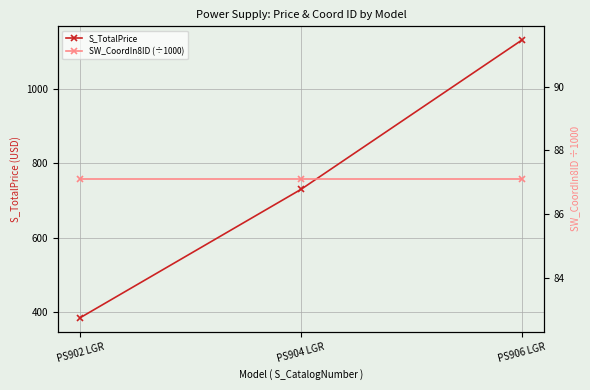

Which series has the widest spread of values?

S_TotalPrice